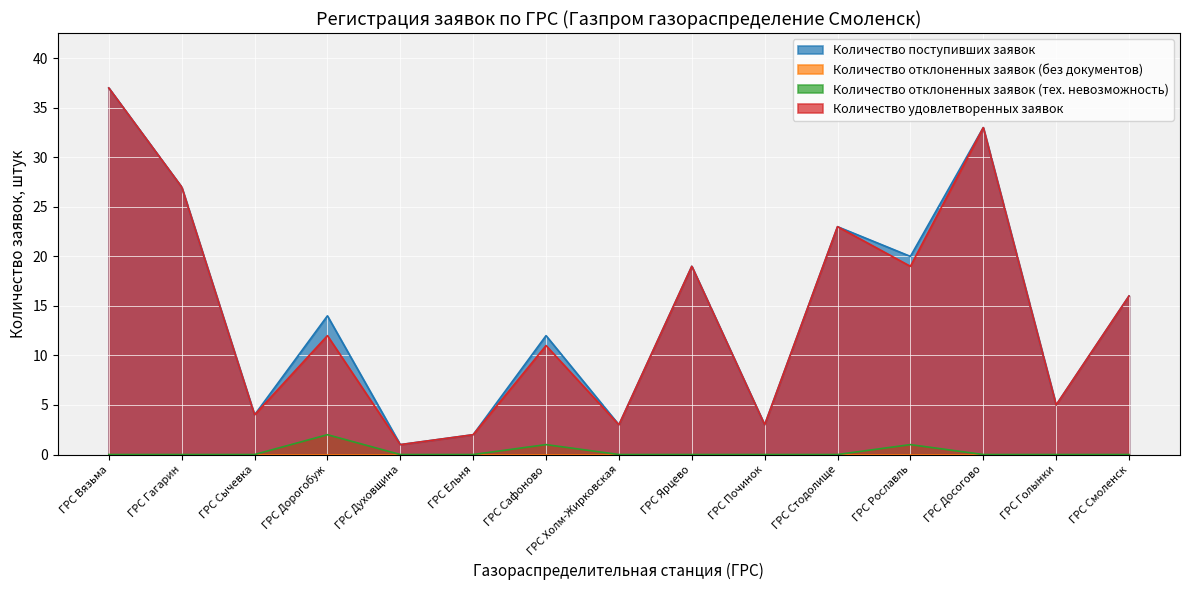

Which series changed the most between ГРС Стодолище and ГРС Досогово?

Количество поступивших заявок